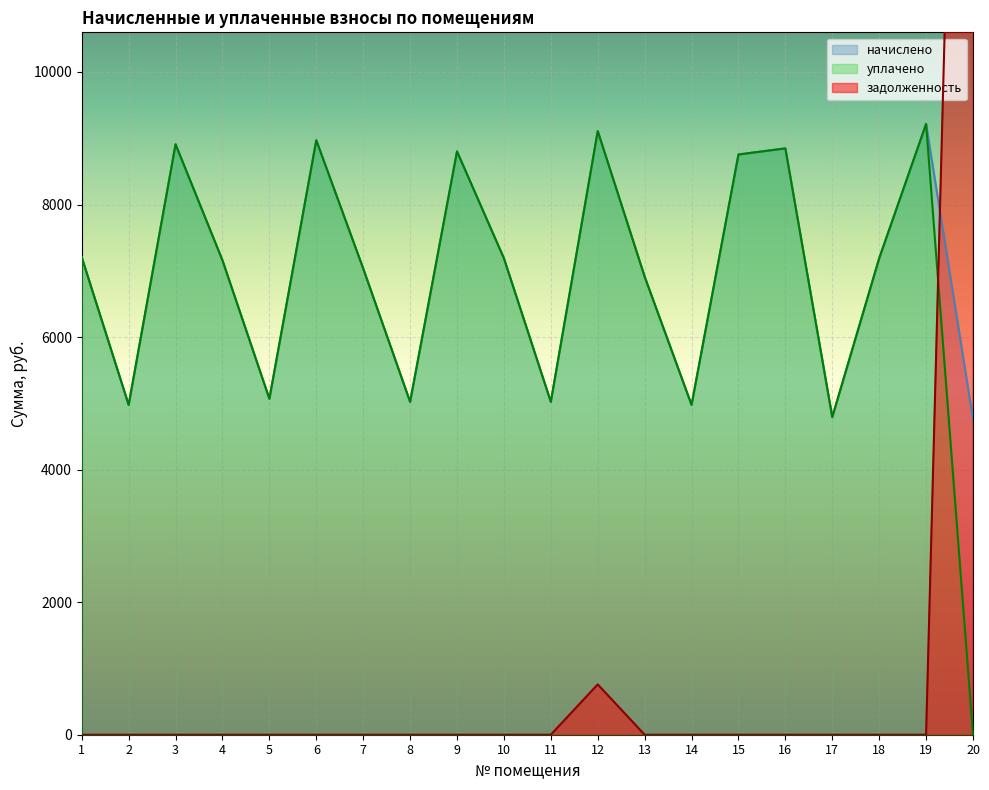

Reading left to right, what are all the values shown in this chart?

начислено: 1=7203.8	2=4976.6	3=8908.9	4=7157.8	5=5068.8	6=8970.2	7=7034.8	8=5022.7	9=8801.3	10=7188.5	11=5022.7	12=9108.5	13=6912.0	14=4976.6	15=8755.2	16=8847.4	17=4792.3	18=7188.5	19=9216.0	20=4761.6
уплачено: 1=7203.8	2=4976.6	3=8908.9	4=7157.8	5=5068.8	6=8970.2	7=7034.8	8=5022.7	9=8801.3	10=7188.5	11=5022.7	12=9108.5	13=6912.0	14=4976.6	15=8755.2	16=8847.4	17=4792.3	18=7188.5	19=9216.0	20=0.0
задолженность: 1=0.0	2=0.0	3=0.0	4=0.0	5=0.0	6=0.0	7=0.0	8=0.0	9=0.0	10=0.0	11=0.0	12=759.0	13=0.0	14=0.0	15=0.0	16=0.0	17=0.0	18=0.0	19=0.0	20=26808.8